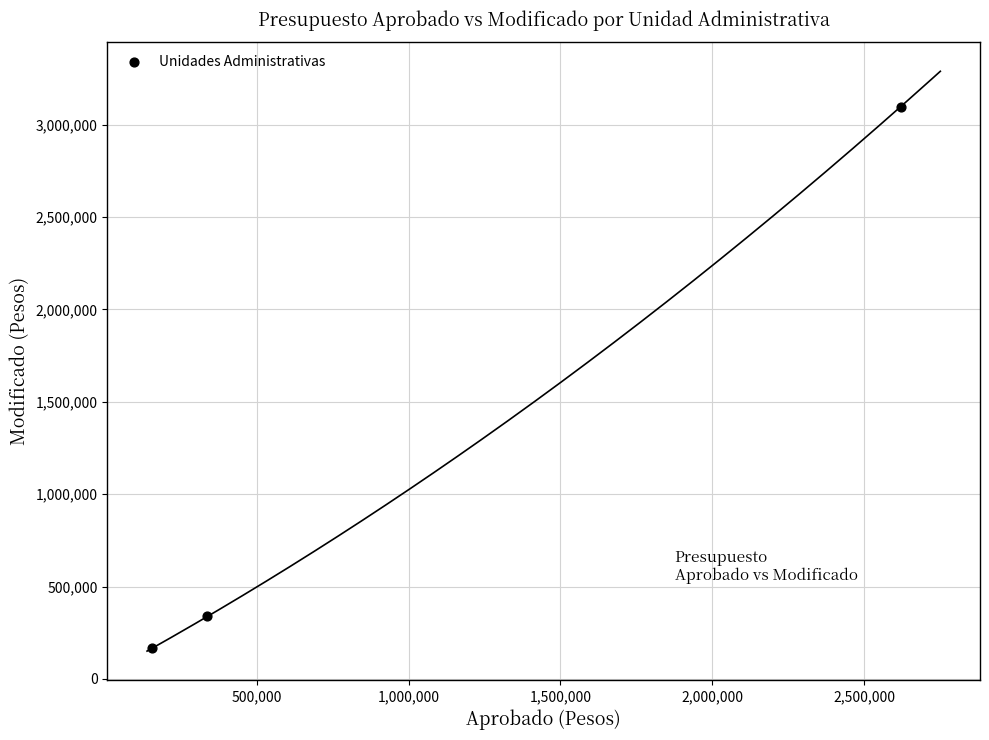

What Y value in the scatter plot is closest to 1630767?

338000